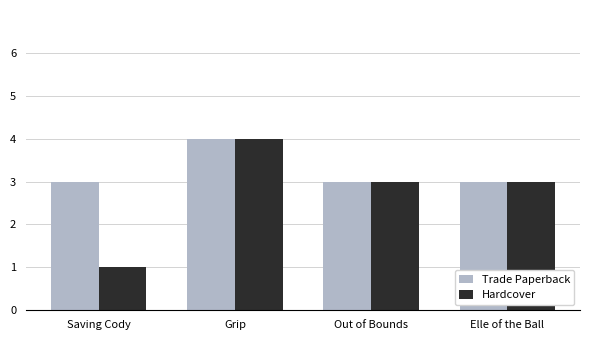

Is the value of Hardcover at Grip greater than the value of Trade Paperback at Elle of the Ball?

Yes